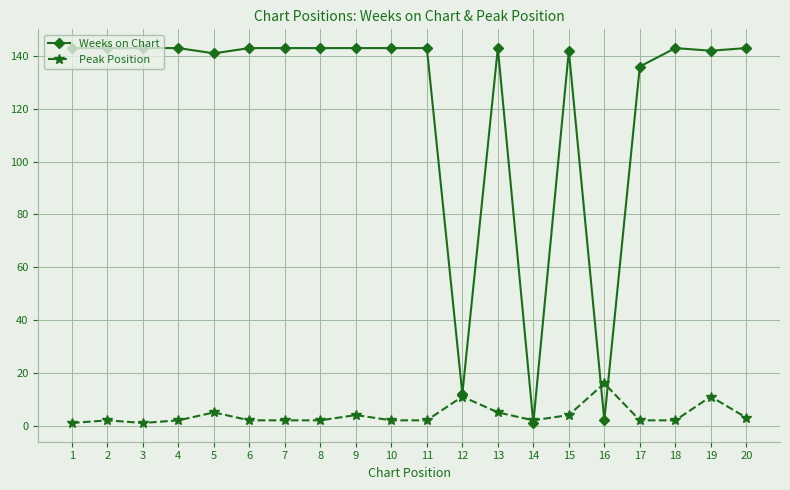

List the series in order of their overall mean, lowest first.

Peak Position, Weeks on Chart